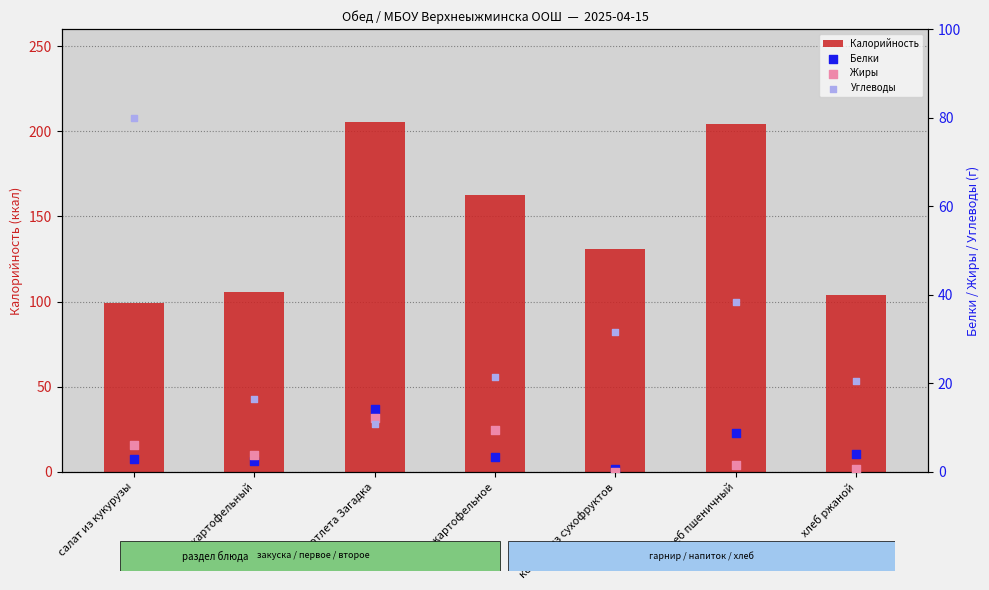

Which series reaches the minimum Y coordinate?

Жиры